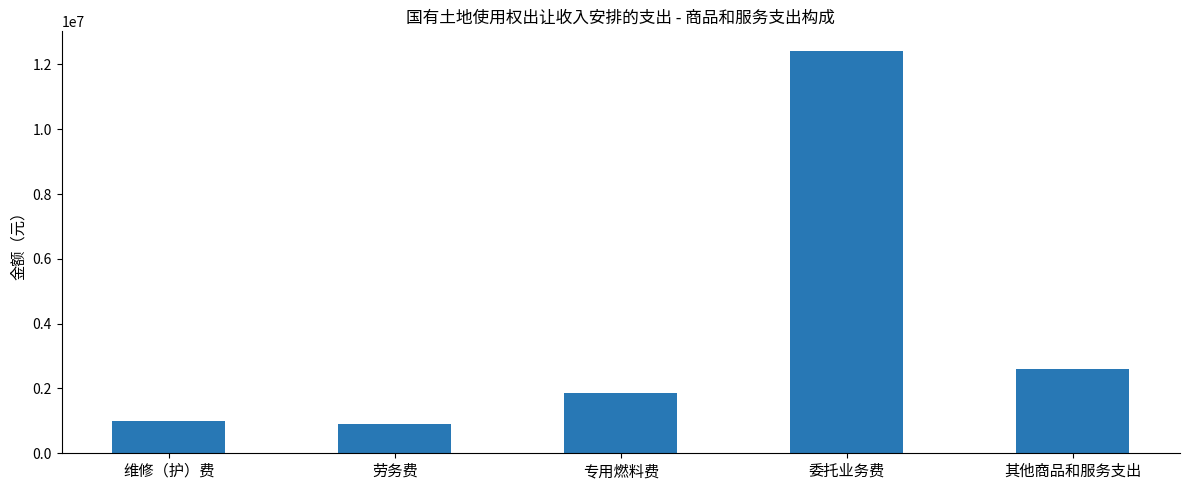

Is it true that the value at 劳务费 is 1344606.4?

False